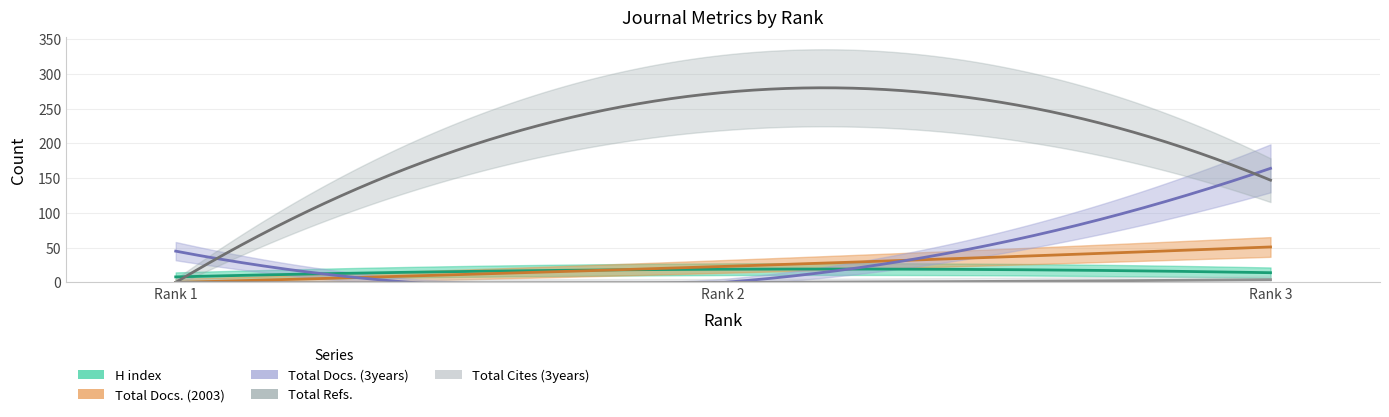

What are all the series names shown in the legend?

H index, Total Docs. (2003), Total Docs. (3years), Total Refs., Total Cites (3years)